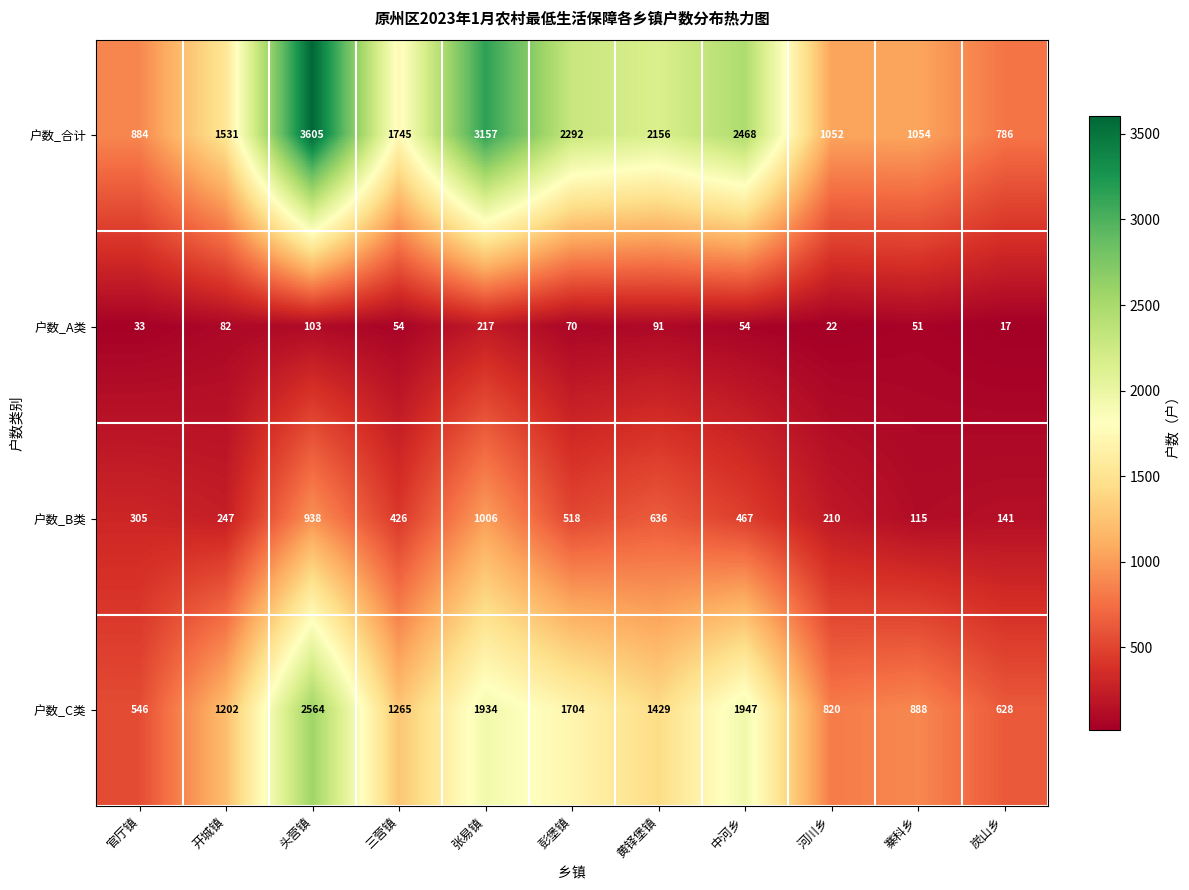

What is the difference between the highest and lowest values at 三营镇?

1691